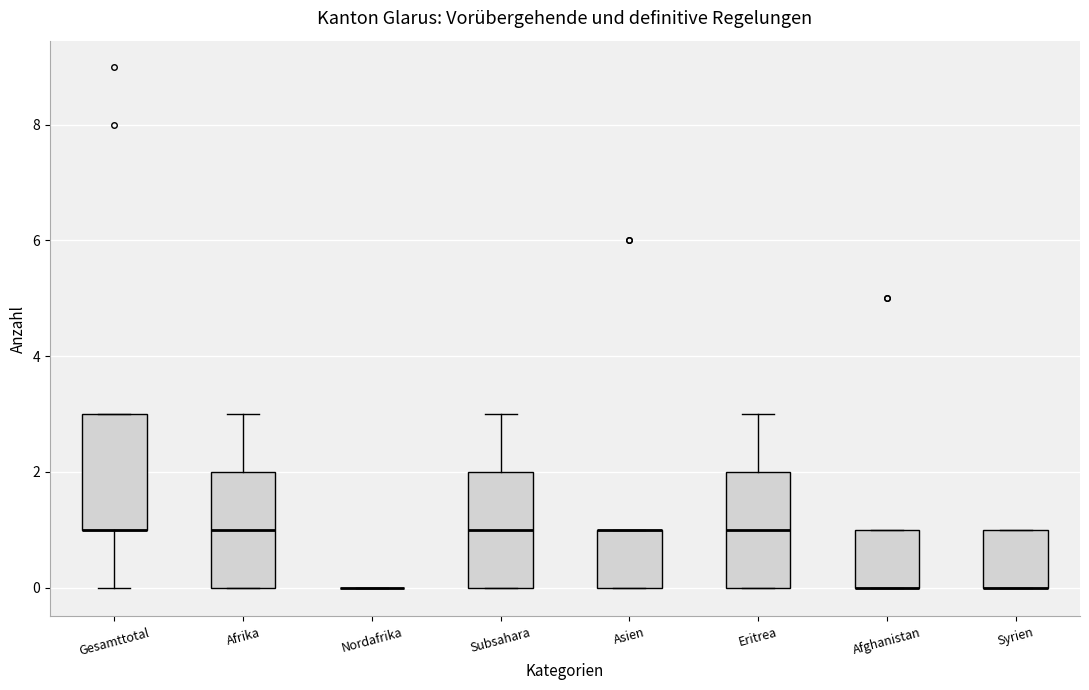

Reading left to right, read every box against the y-axis: the position of its median line, the range the box covers, and the ends of its whiskers. The values are not printed on the chart, so give them approximately, as read against the axis.

Gesamttotal: median 1 (drawn on the box's lower edge), box 1 to 3, whiskers 0 to 3
Afrika: median 1, box 0 to 2, whiskers 0 to 3
Nordafrika: box collapsed to a line at 0, whiskers 0 to 0
Subsahara: median 1, box 0 to 2, whiskers 0 to 3
Asien: median 1 (drawn on the box's upper edge), box 0 to 1, whiskers 0 to 1
Eritrea: median 1, box 0 to 2, whiskers 0 to 3
Afghanistan: median 0 (drawn on the box's lower edge), box 0 to 1, whiskers 0 to 1
Syrien: median 0 (drawn on the box's lower edge), box 0 to 1, whiskers 0 to 1